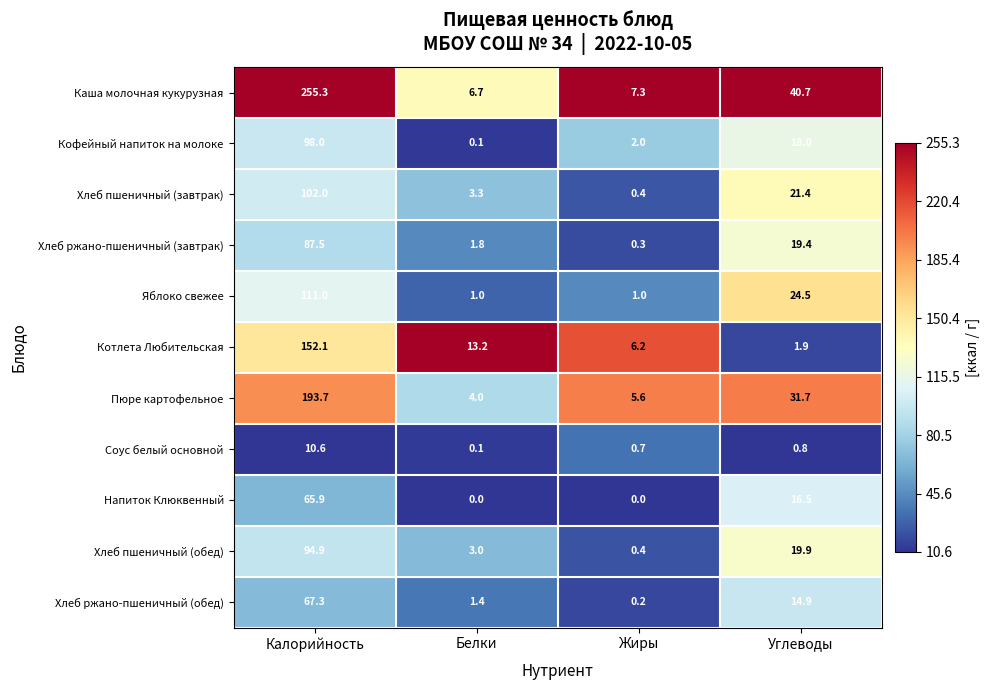

True or false: Кофейный напиток на молоке has a value of 60.8 at Калорийность.

False